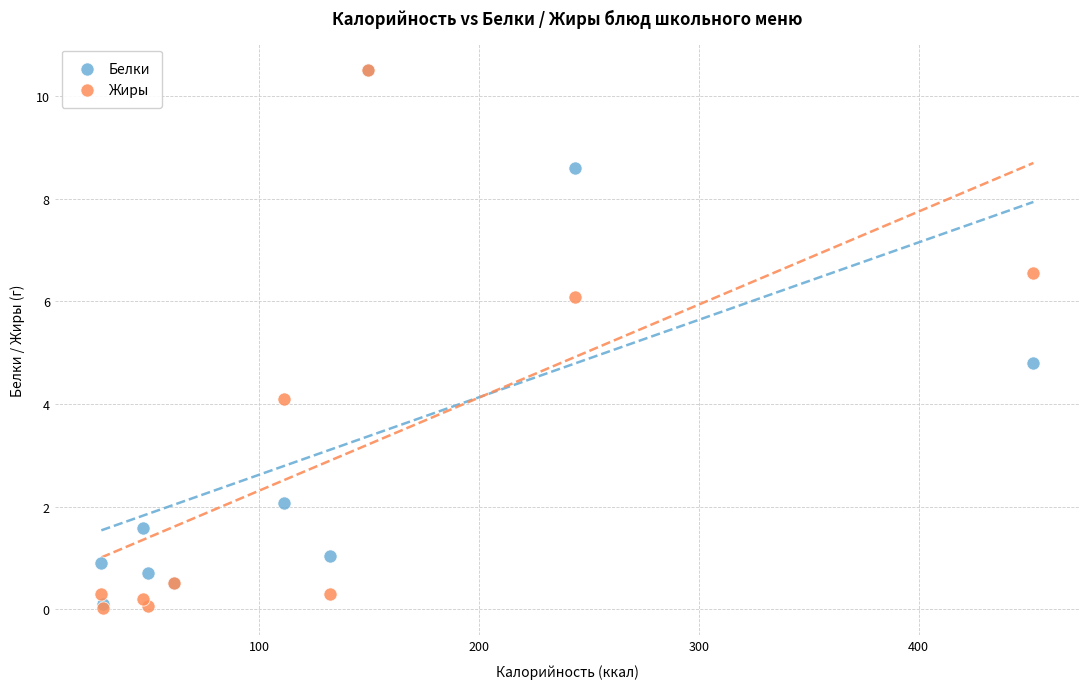

Which series has the largest Y range (max minus min)?

Жиры